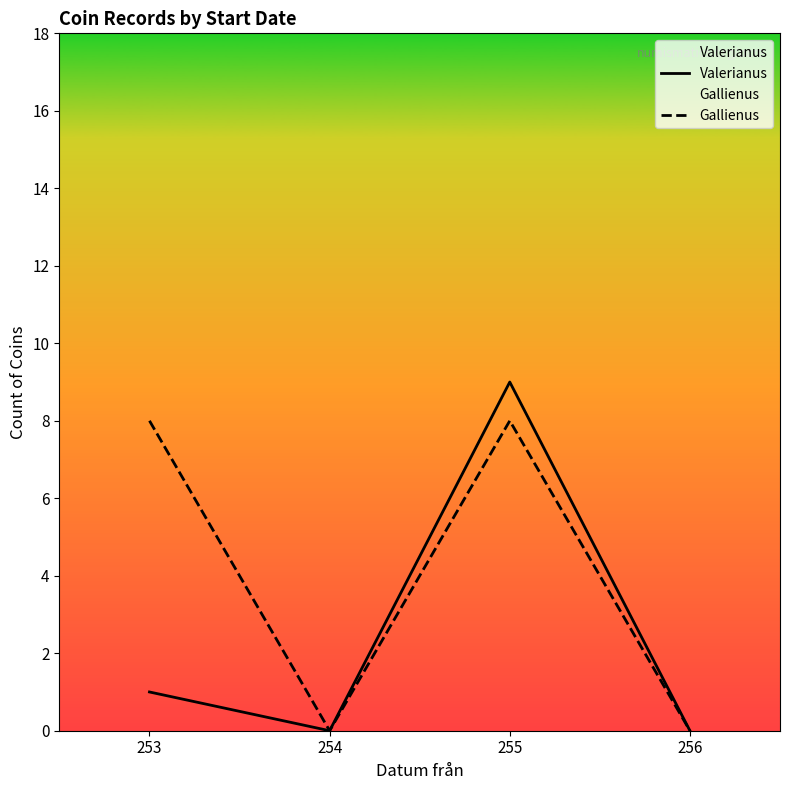

What is the difference between the Gallienus values at 253 and 254?

8